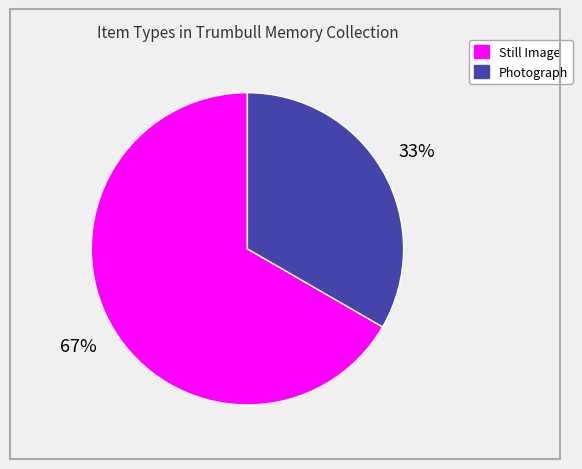

Which category accounts for the majority?

Still Image